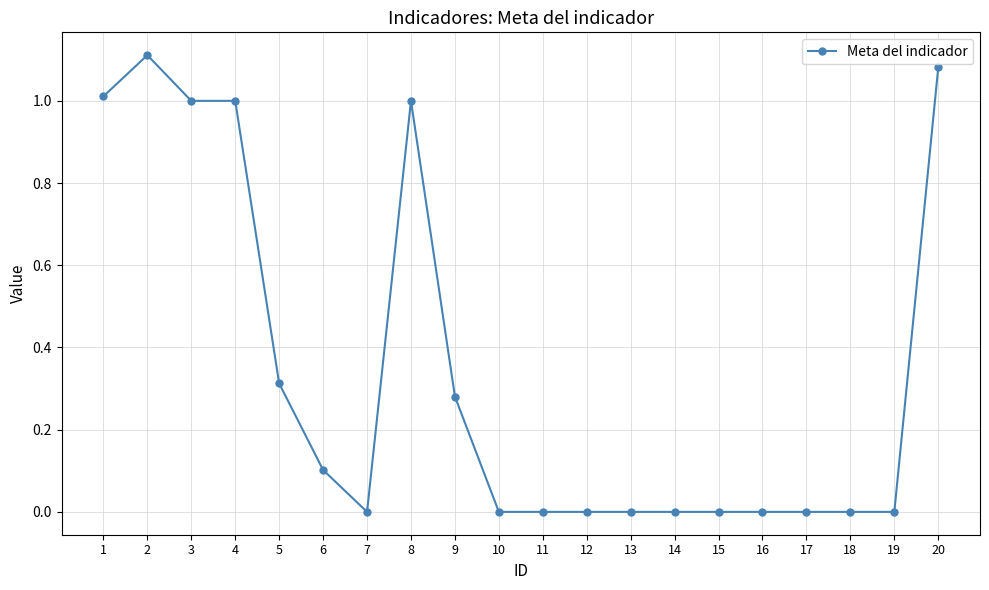

The value at 17 is 0.0. True or false?

True